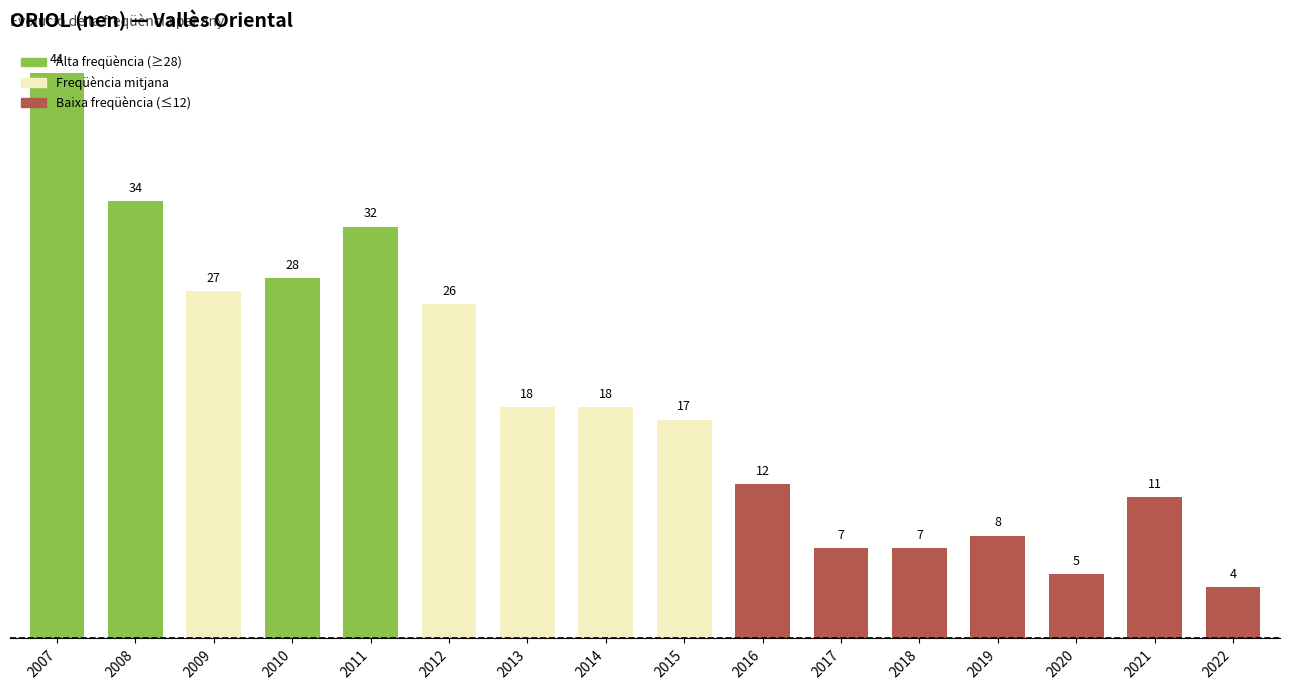

Reading left to right, list all the values displayed in this chart.

2007=44	2008=34	2009=27	2010=28	2011=32	2012=26	2013=18	2014=18	2015=17	2016=12	2017=7	2018=7	2019=8	2020=5	2021=11	2022=4